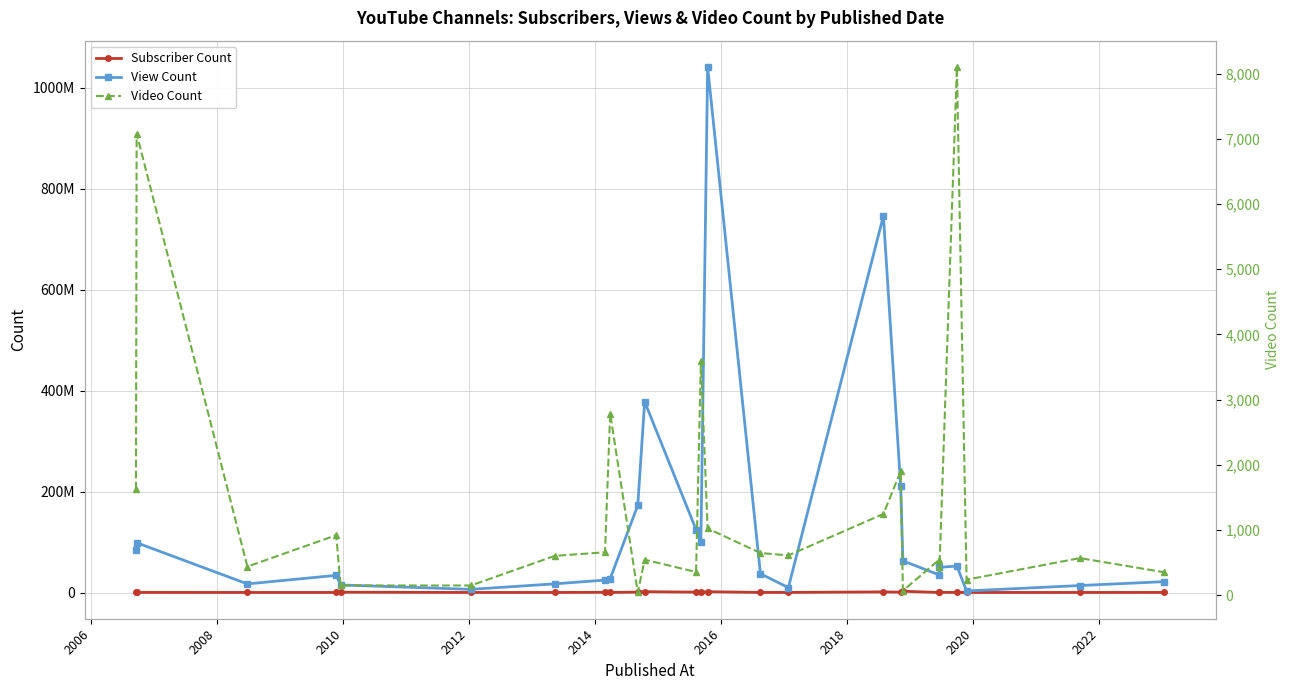

At how many categories does at least one series exceed 647827545?

2